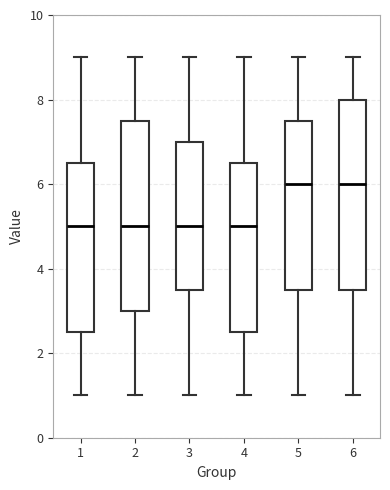

Where does the median line of the box at x = 6 sit on the y-axis? The values are not printed on the chart, so give them approximately, as read against the axis.

6.0